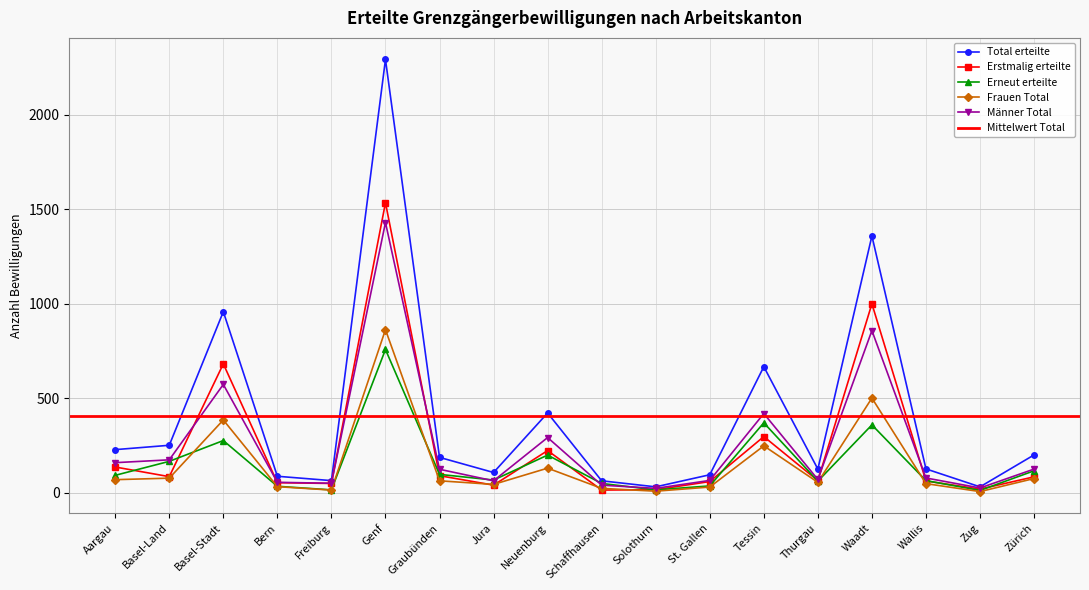

Between Genf and St. Gallen, which series saw the biggest shift?

Total erteilte